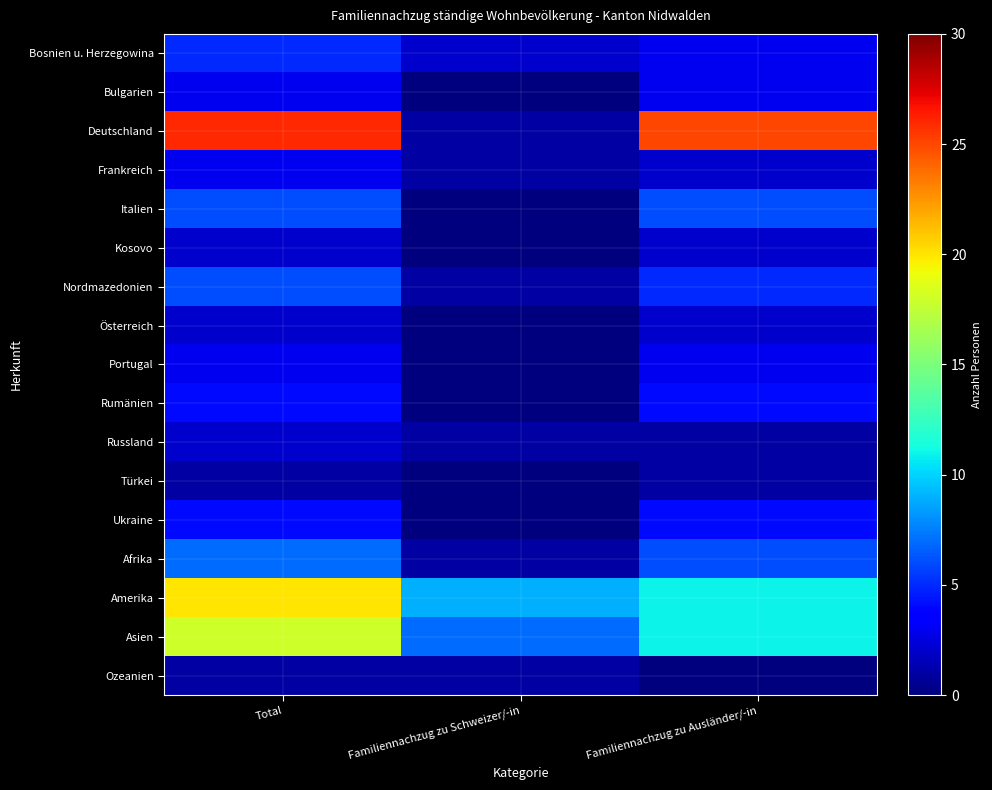

Between Familiennachzug zu Ausländer/-in and Familiennachzug zu Schweizer/-in, which is larger?

Familiennachzug zu Ausländer/-in